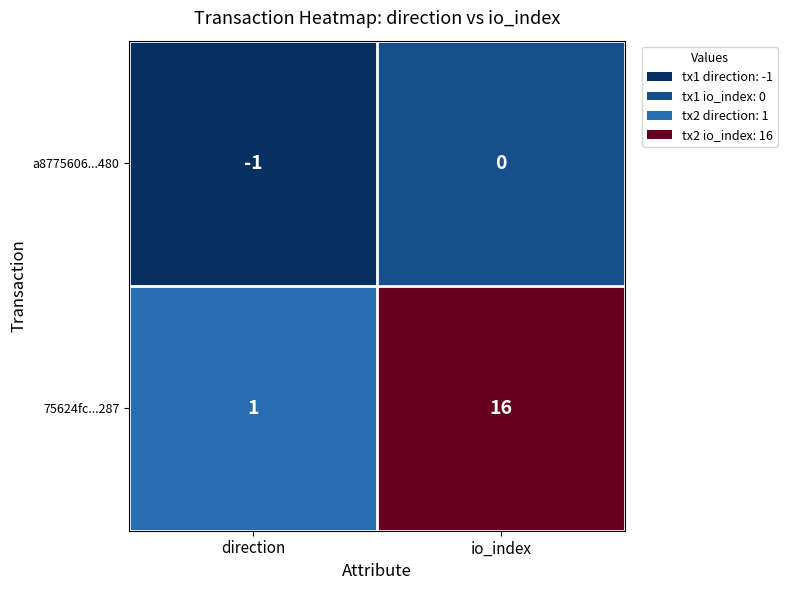

List the series in order of their peak value, lowest first.

a8775606...480, 75624fc...287